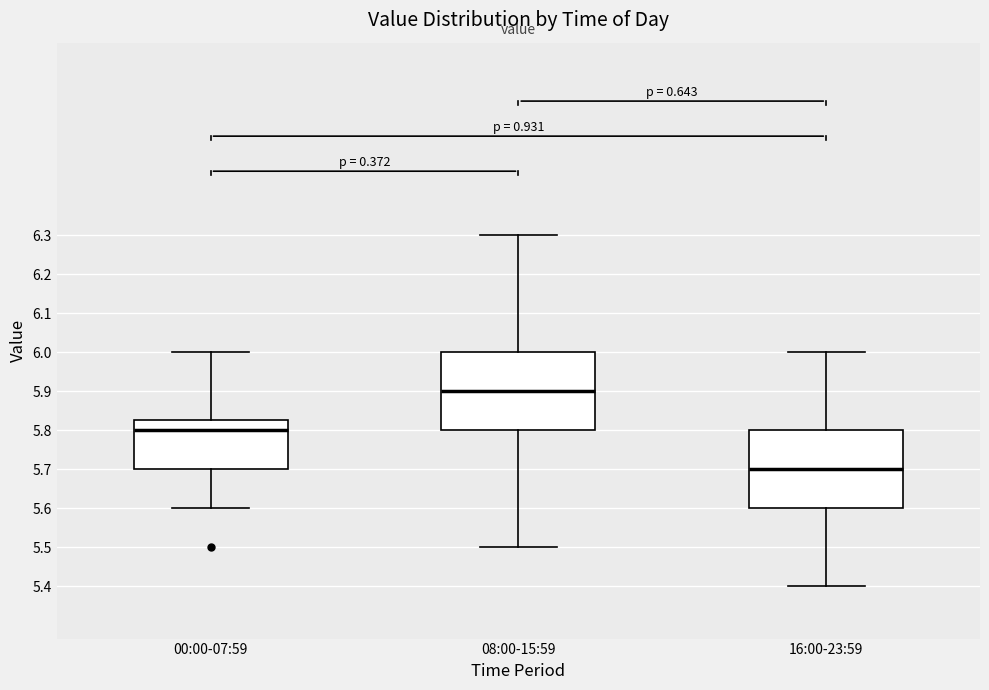

Reading left to right, read every box against the y-axis: the position of its median line, the range the box covers, and the ends of its whiskers. The values are not printed on the chart, so give them approximately, as read against the axis.

00:00-07:59: median 5.80, box 5.70 to 5.83, whiskers 5.60 to 6.00
08:00-15:59: median 5.90, box 5.80 to 6.00, whiskers 5.50 to 6.30
16:00-23:59: median 5.70, box 5.60 to 5.80, whiskers 5.40 to 6.00